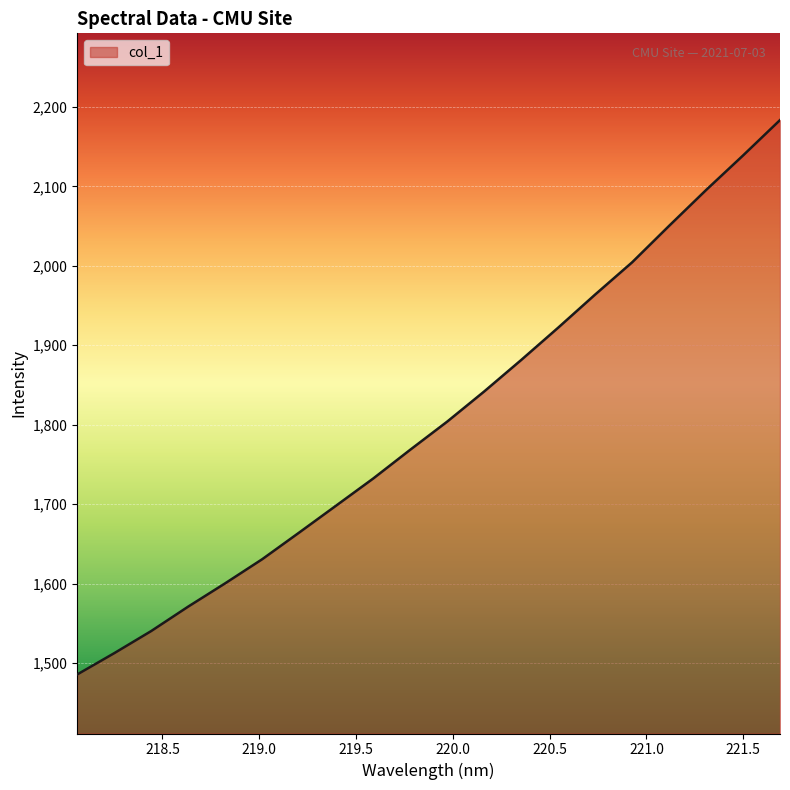

What is the difference between the maximum and minimum values?

697.9